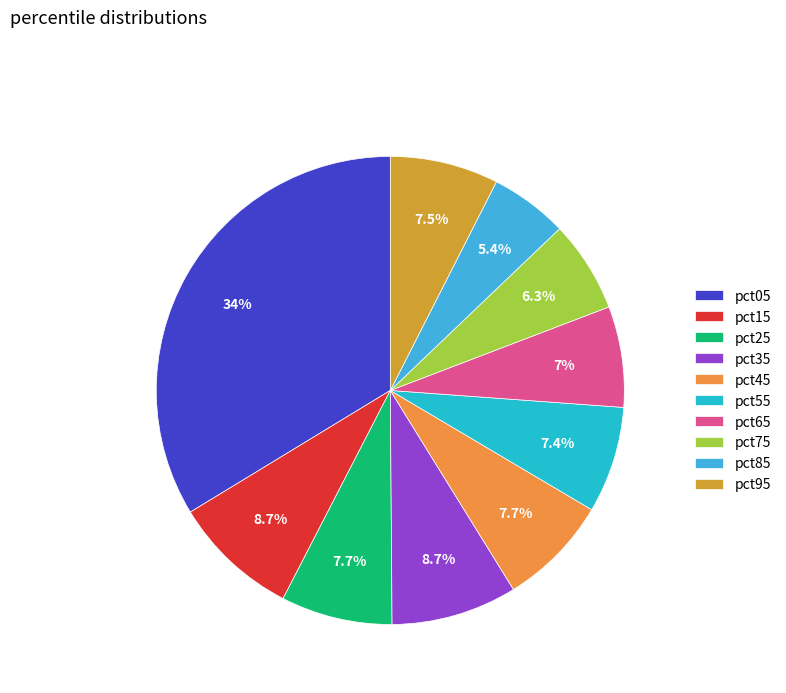

Is it true that pct15 is 1% of the pie?

False